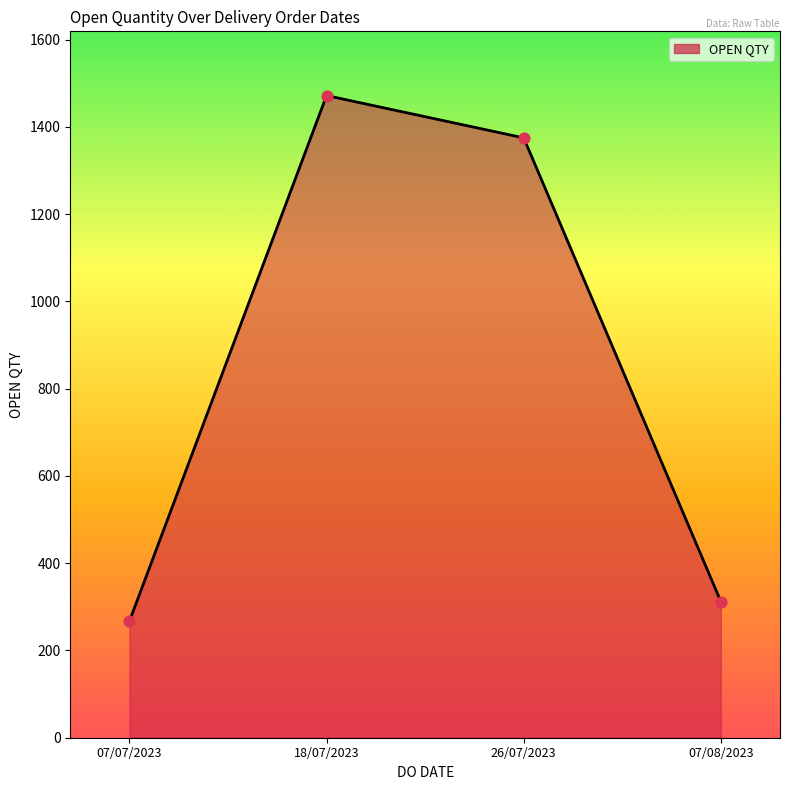

What is the change in value from 07/07/2023 to 07/08/2023?

+45